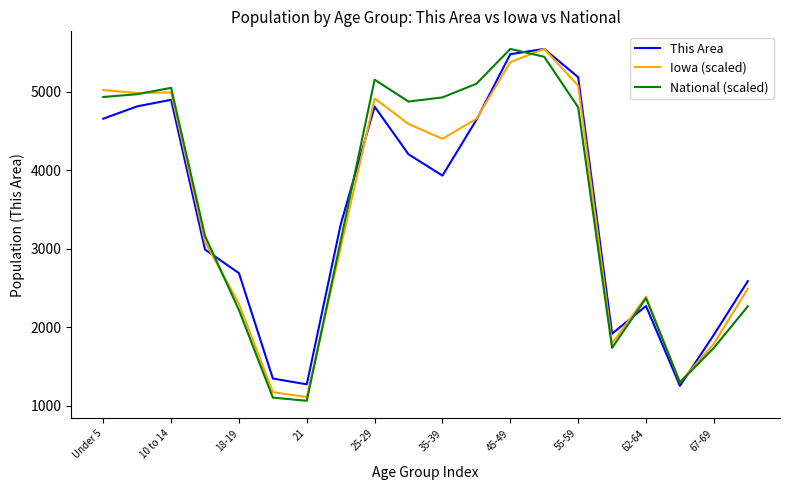

What are all the series names shown in the legend?

This Area, Iowa (scaled), National (scaled)